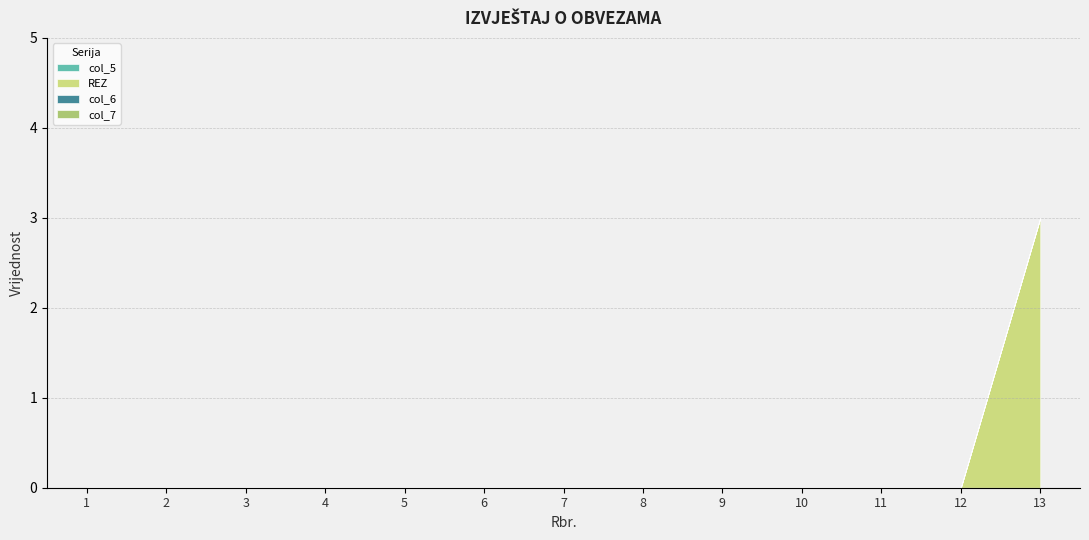

Which category has the highest value in the col_7 series?

1